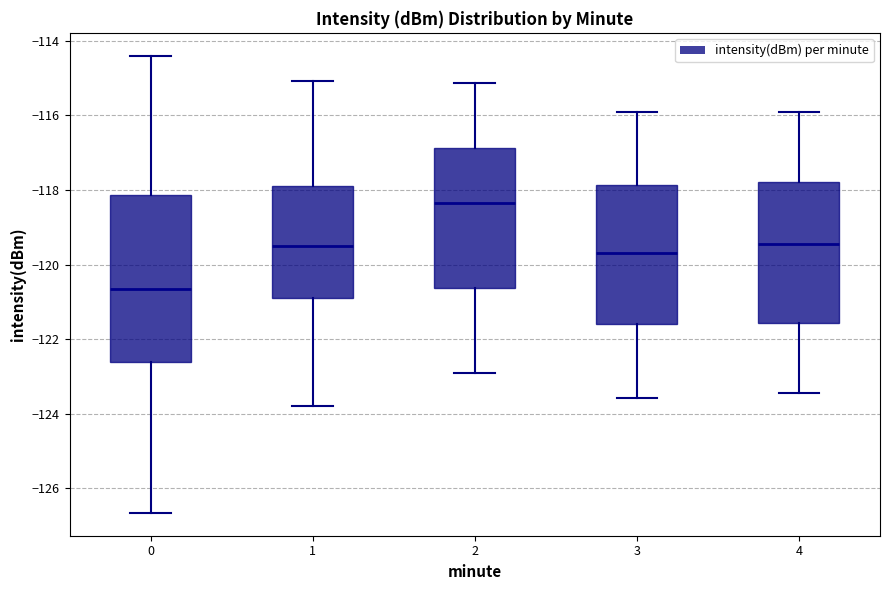

Reading left to right, transcribe this box plot: for each box, give where its median line is, the range the box spans, and where its two whiskers end, as read against the y-axis. The values are not printed on the chart, so give them approximately, as read against the axis.

0: median -120.6, box -122.6 to -118.2, whiskers -126.6 to -114.4
1: median -119.6, box -121.0 to -117.8, whiskers -123.8 to -115.0
2: median -118.4, box -120.6 to -116.8, whiskers -123.0 to -115.2
3: median -119.6, box -121.6 to -117.8, whiskers -123.6 to -116.0
4: median -119.4, box -121.6 to -117.8, whiskers -123.4 to -116.0